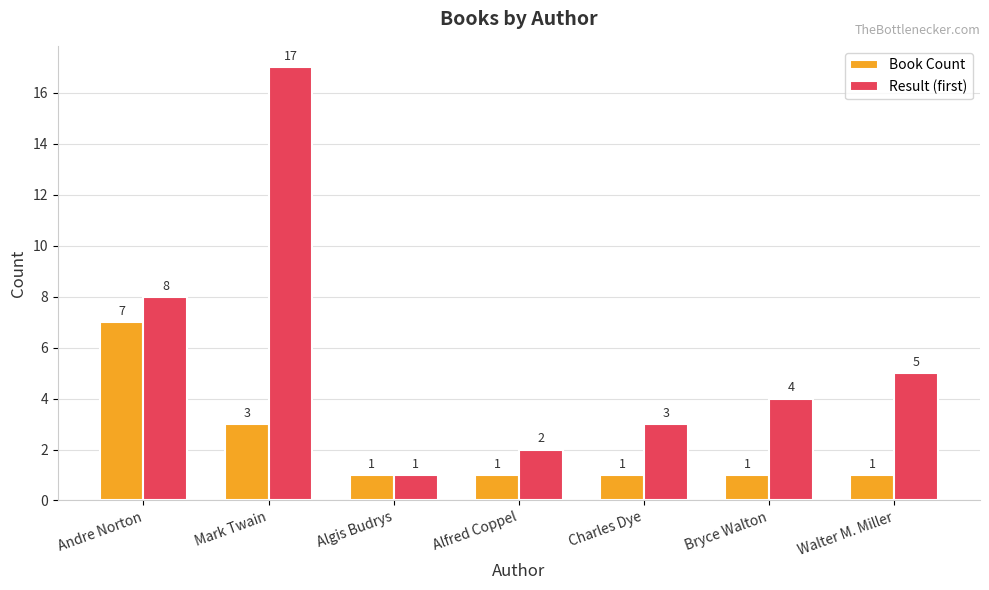

How many distinct data groups are displayed?

2